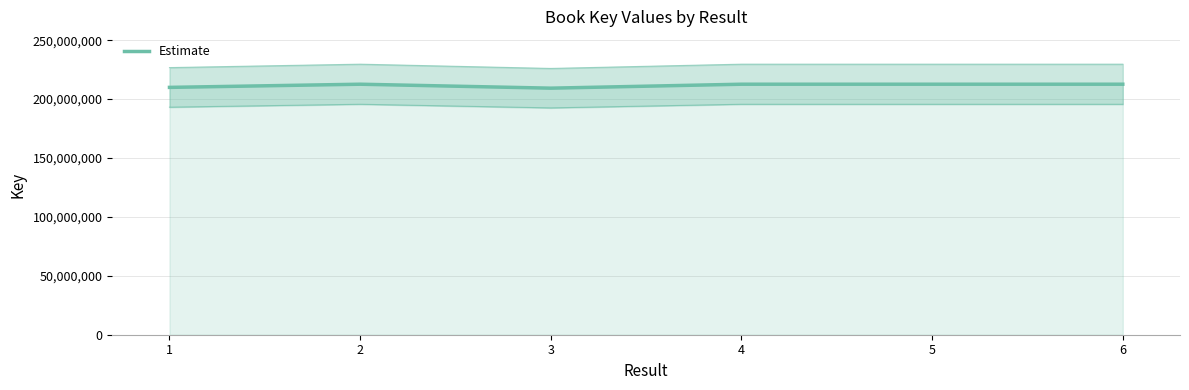

What is the greatest value displayed?

212652344